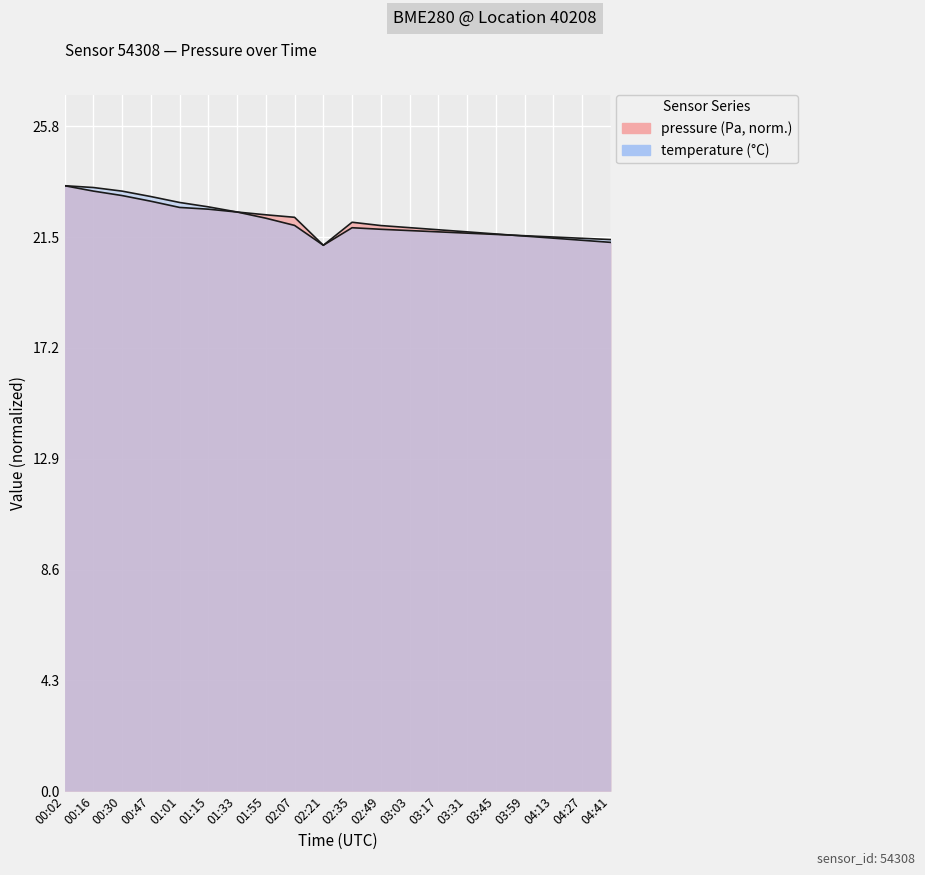

How many distinct data groups are displayed?

2